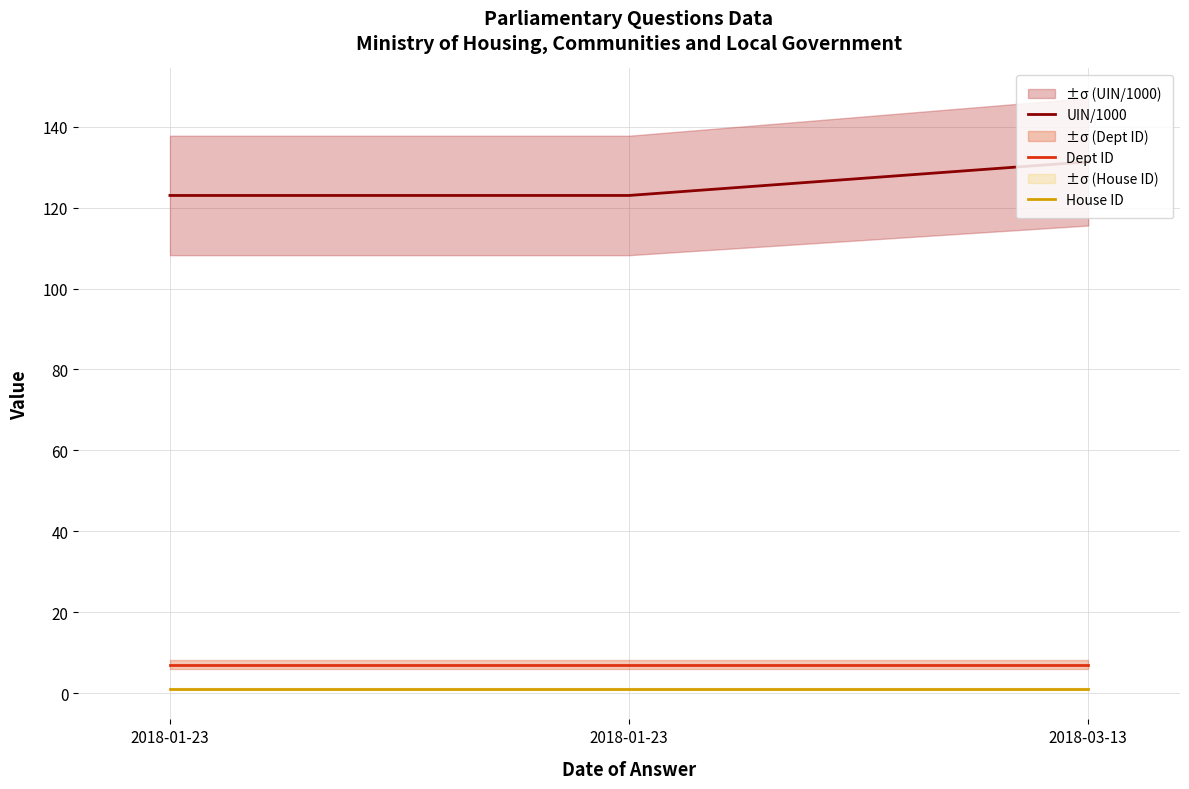

Reading right to left, transcribe all the data shown in this chart.

UIN/1000: 131.4	123.0	123.0
Dept ID: 7.0	7.0	7.0
House ID: 1.0	1.0	1.0